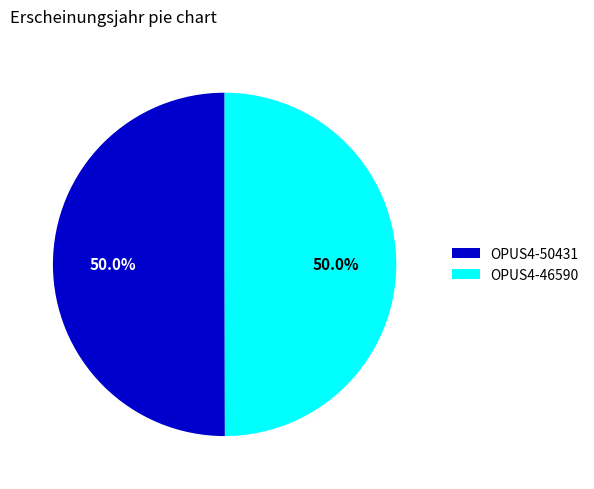

What is the ratio of the value at OPUS4-50431 to the value at OPUS4-46590?

1.0